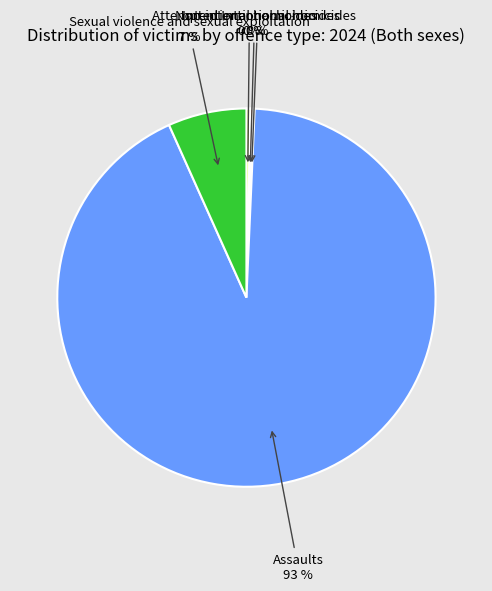

Is there any slice that represents more than half of the pie?

Yes